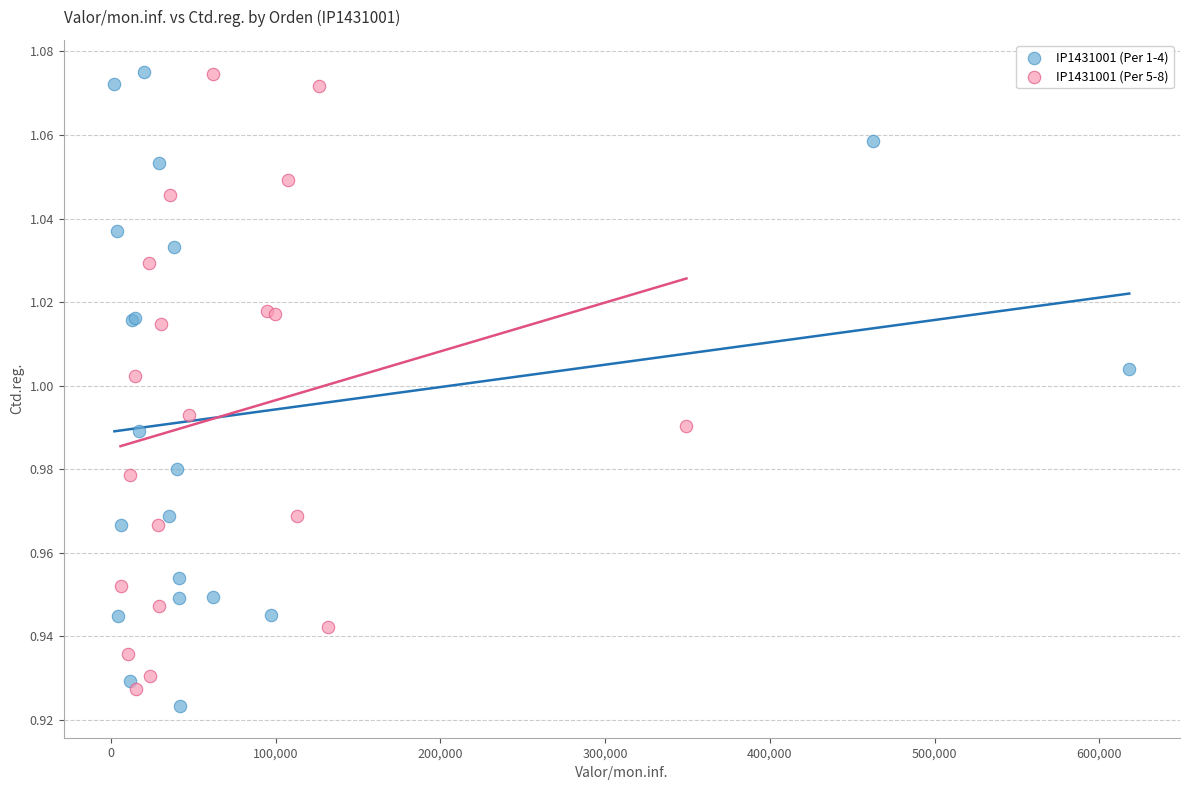

What are all the series names shown in the legend?

IP1431001 (Per 1-4), IP1431001 (Per 5-8)